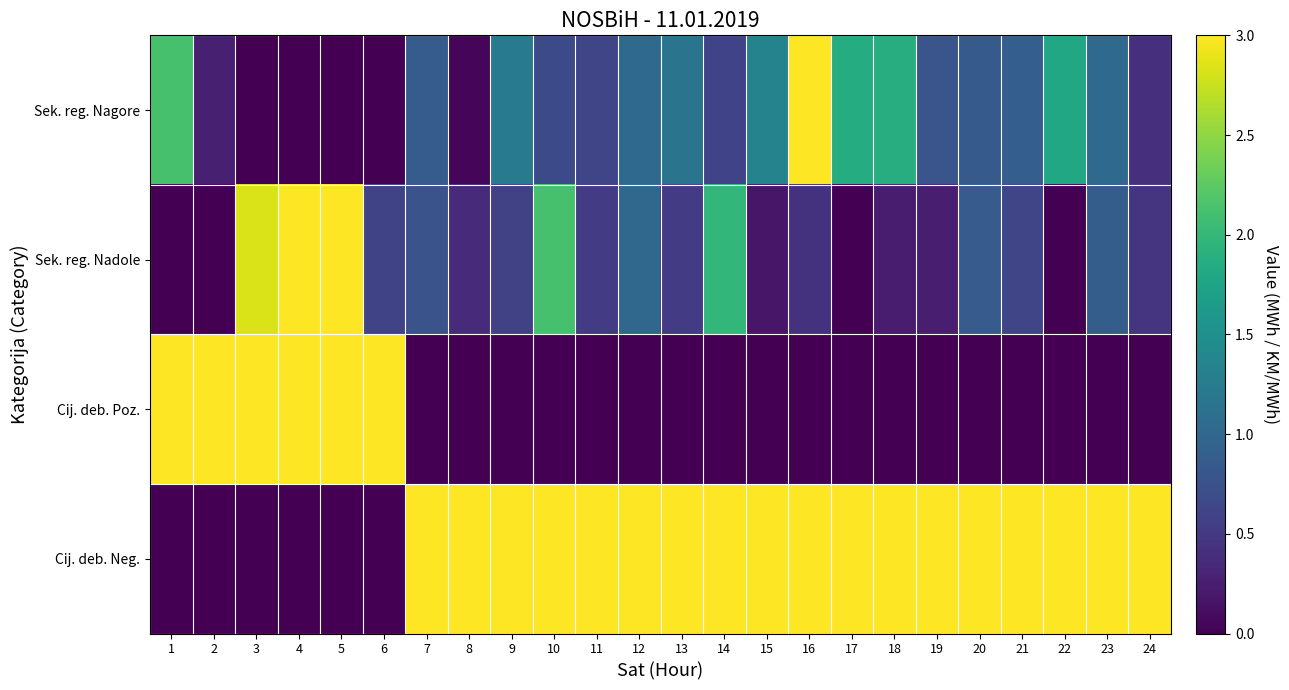

Reading left to right, transcribe all the data shown in this chart.

Sek. reg. Nagore: 1=2.1	2=0.3	3=0.0	4=0.0	5=0.0	6=0.0	7=0.9	8=0.0	9=1.2	10=0.7	11=0.6	12=1.0	13=1.2	14=0.6	15=1.3	16=3.0	17=1.9	18=1.9	19=0.8	20=0.8	21=0.9	22=1.8	23=1.0	24=0.4
Sek. reg. Nadole: 1=0.0	2=0.0	3=2.8	4=3.0	5=3.0	6=0.6	7=0.8	8=0.4	9=0.6	10=2.1	11=0.5	12=1.0	13=0.5	14=2.0	15=0.2	16=0.4	17=0.0	18=0.2	19=0.2	20=0.9	21=0.6	22=0.0	23=0.9	24=0.4
Cij. deb. Poz.: 1=3.0	2=3.0	3=3.0	4=3.0	5=3.0	6=3.0	7=0.0	8=0.0	9=0.0	10=0.0	11=0.0	12=0.0	13=0.0	14=0.0	15=0.0	16=0.0	17=0.0	18=0.0	19=0.0	20=0.0	21=0.0	22=0.0	23=0.0	24=0.0
Cij. deb. Neg.: 1=0.0	2=0.0	3=0.0	4=0.0	5=0.0	6=0.0	7=3.0	8=3.0	9=3.0	10=3.0	11=3.0	12=3.0	13=3.0	14=3.0	15=3.0	16=3.0	17=3.0	18=3.0	19=3.0	20=3.0	21=3.0	22=3.0	23=3.0	24=3.0